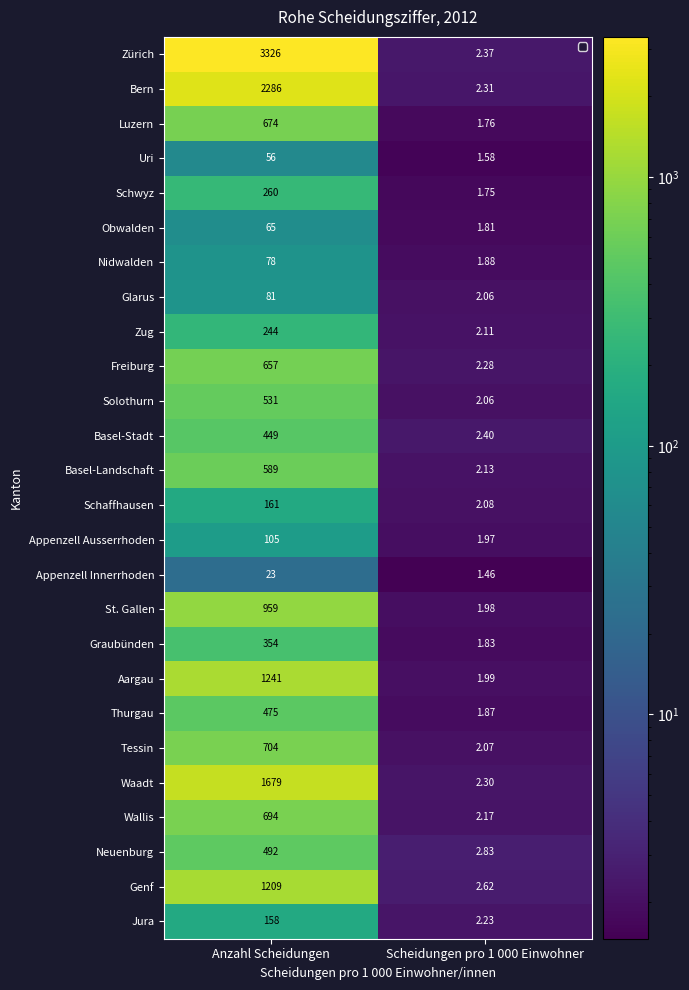

Which label corresponds to the largest value in the chart?

Anzahl Scheidungen